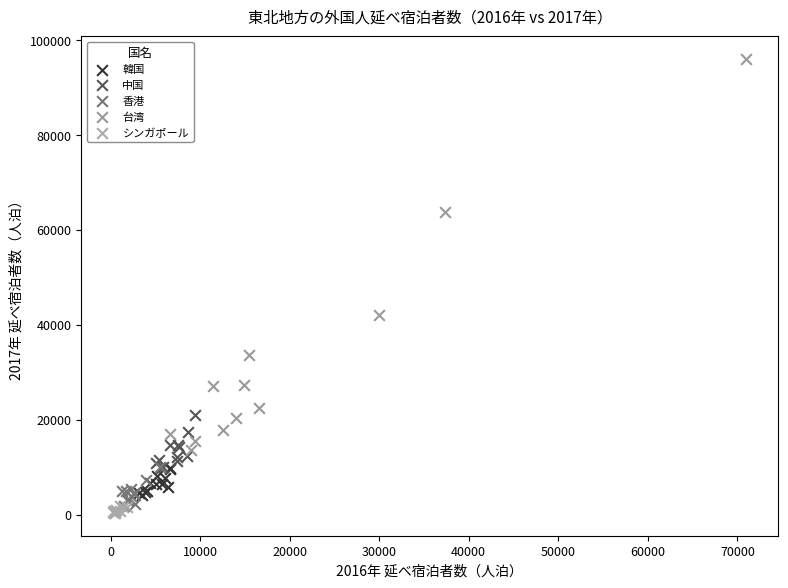

Which series has the widest spread of Y values?

台湾